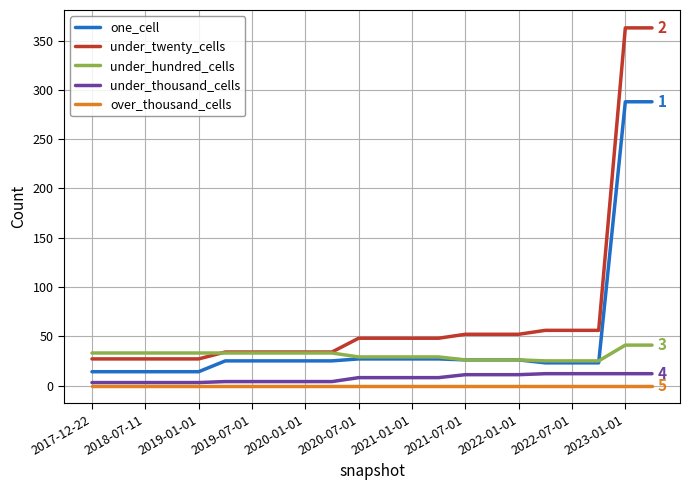

What is the sum of all one_cell values?

1026